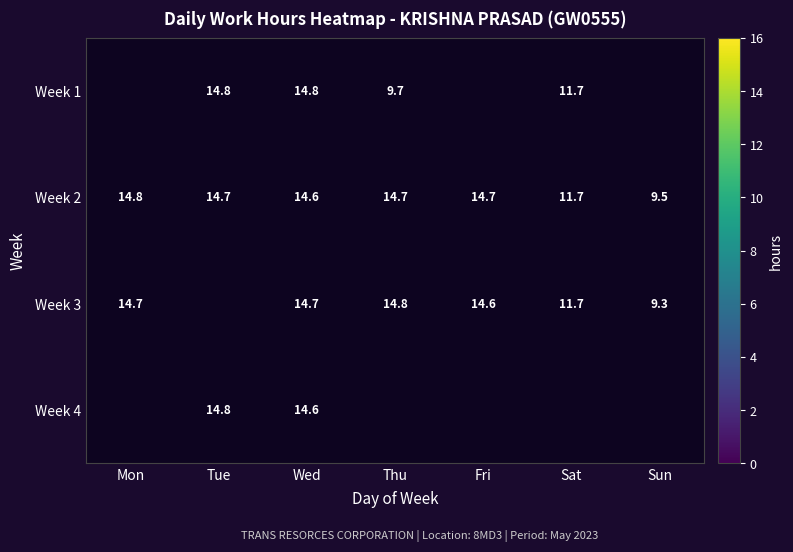

What is the sum of the Week 2 values at Sat and Thu?

26.4